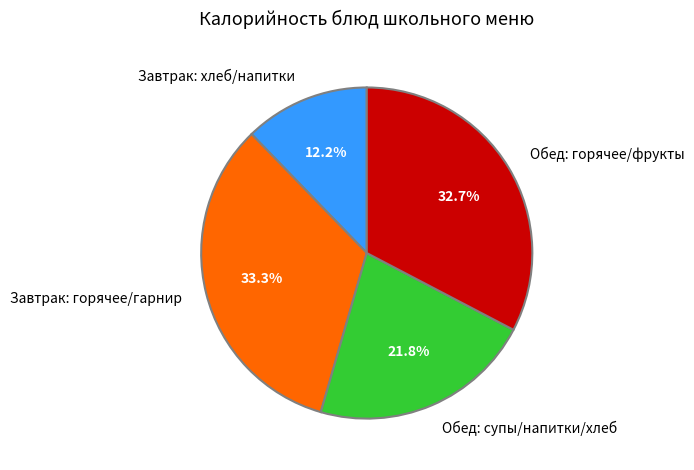

Between Завтрак: горячее/гарнир and Обед: горячее/фрукты, which is larger?

Завтрак: горячее/гарнир